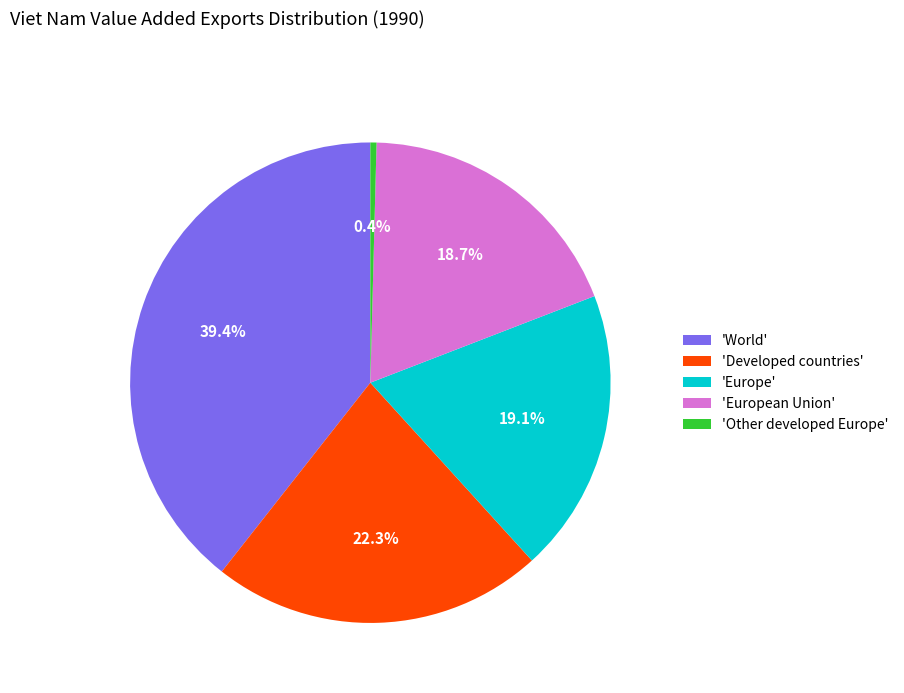

How many slices are in this pie chart?

5